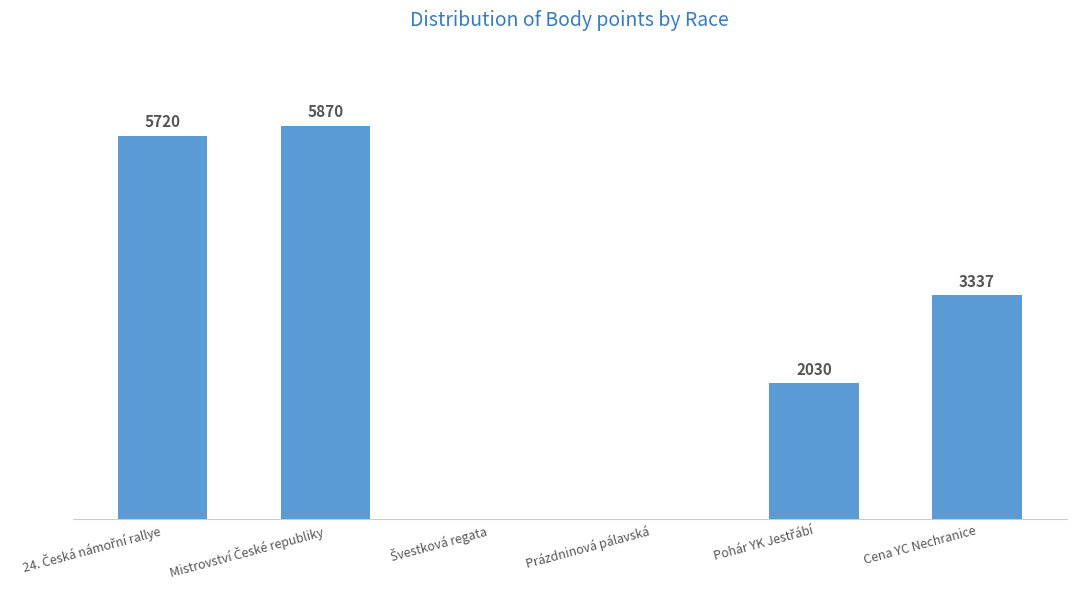

Does the chart contain stacked bars?

No